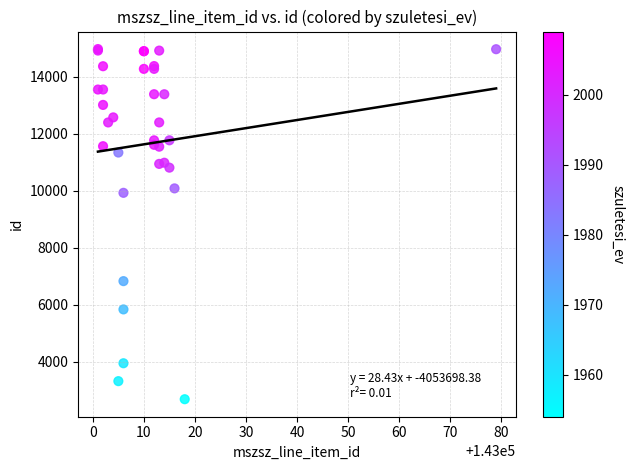

What Y value in the scatter plot is closest to 8836?

9935